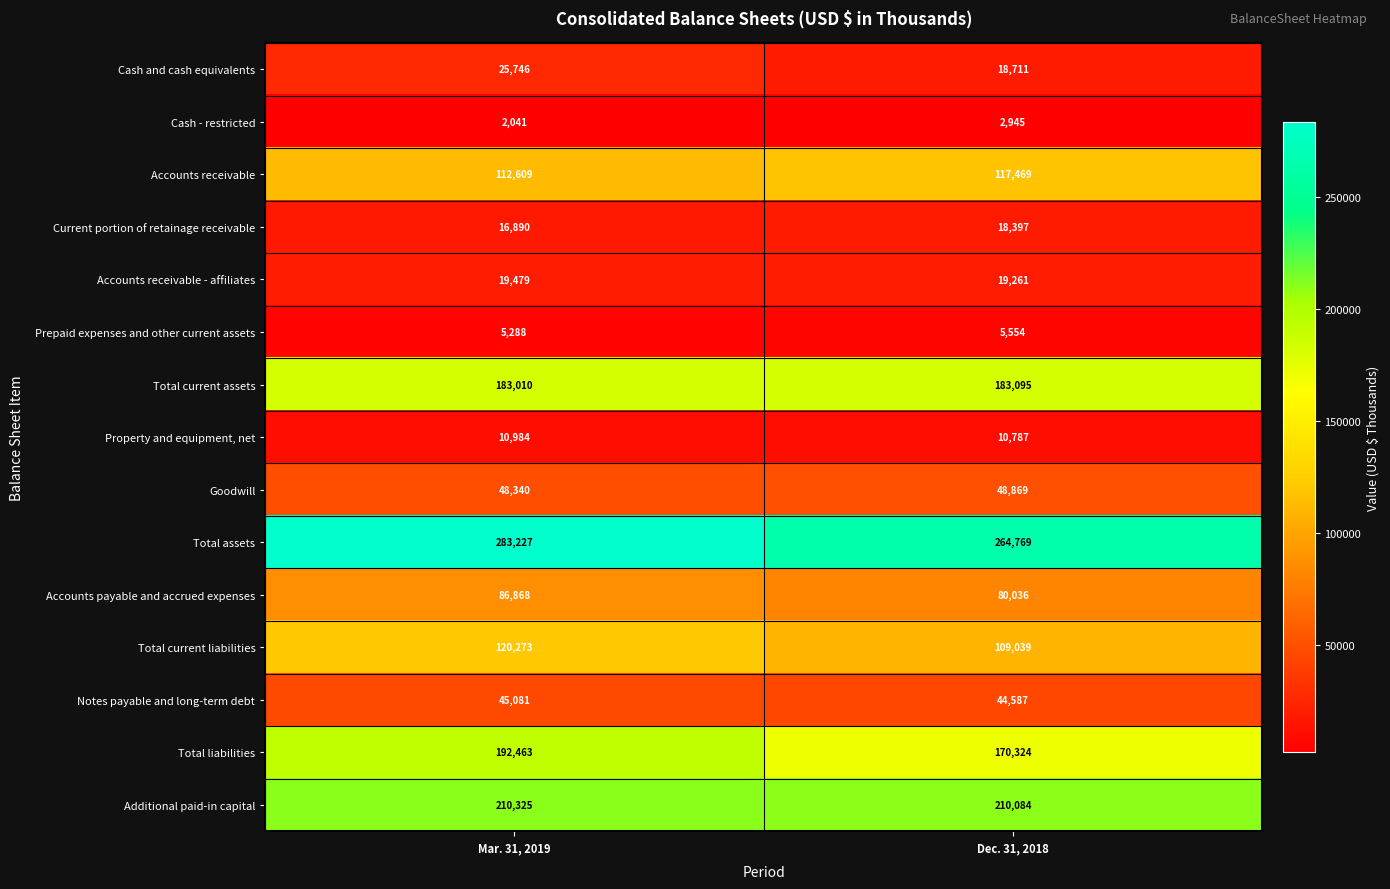

True or false: Cash - restricted has a value of 3348 at Mar. 31, 2019.

False